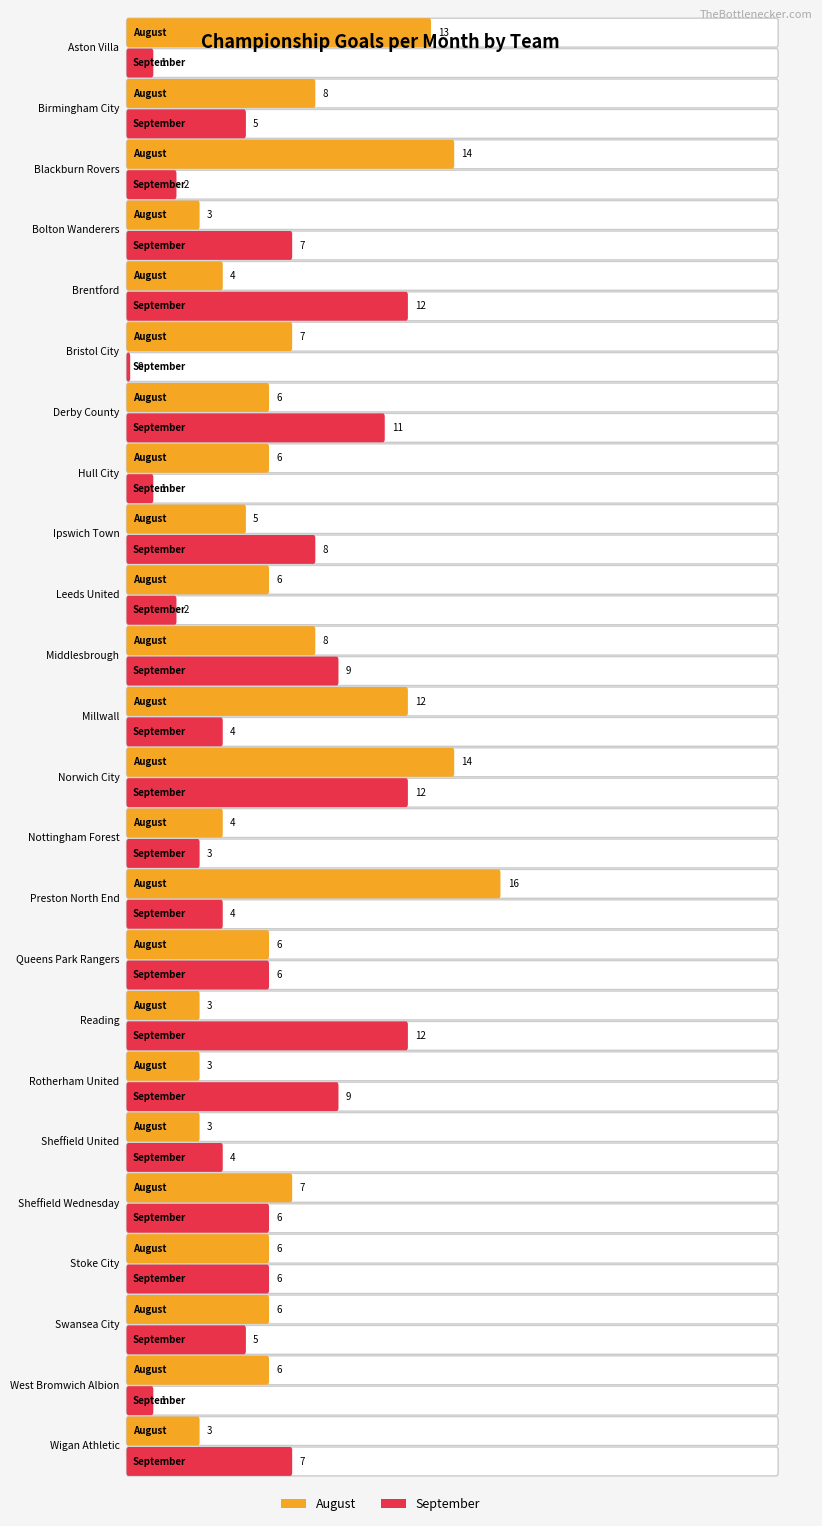

The value of September at Blackburn Rovers is 2. True or false?

True